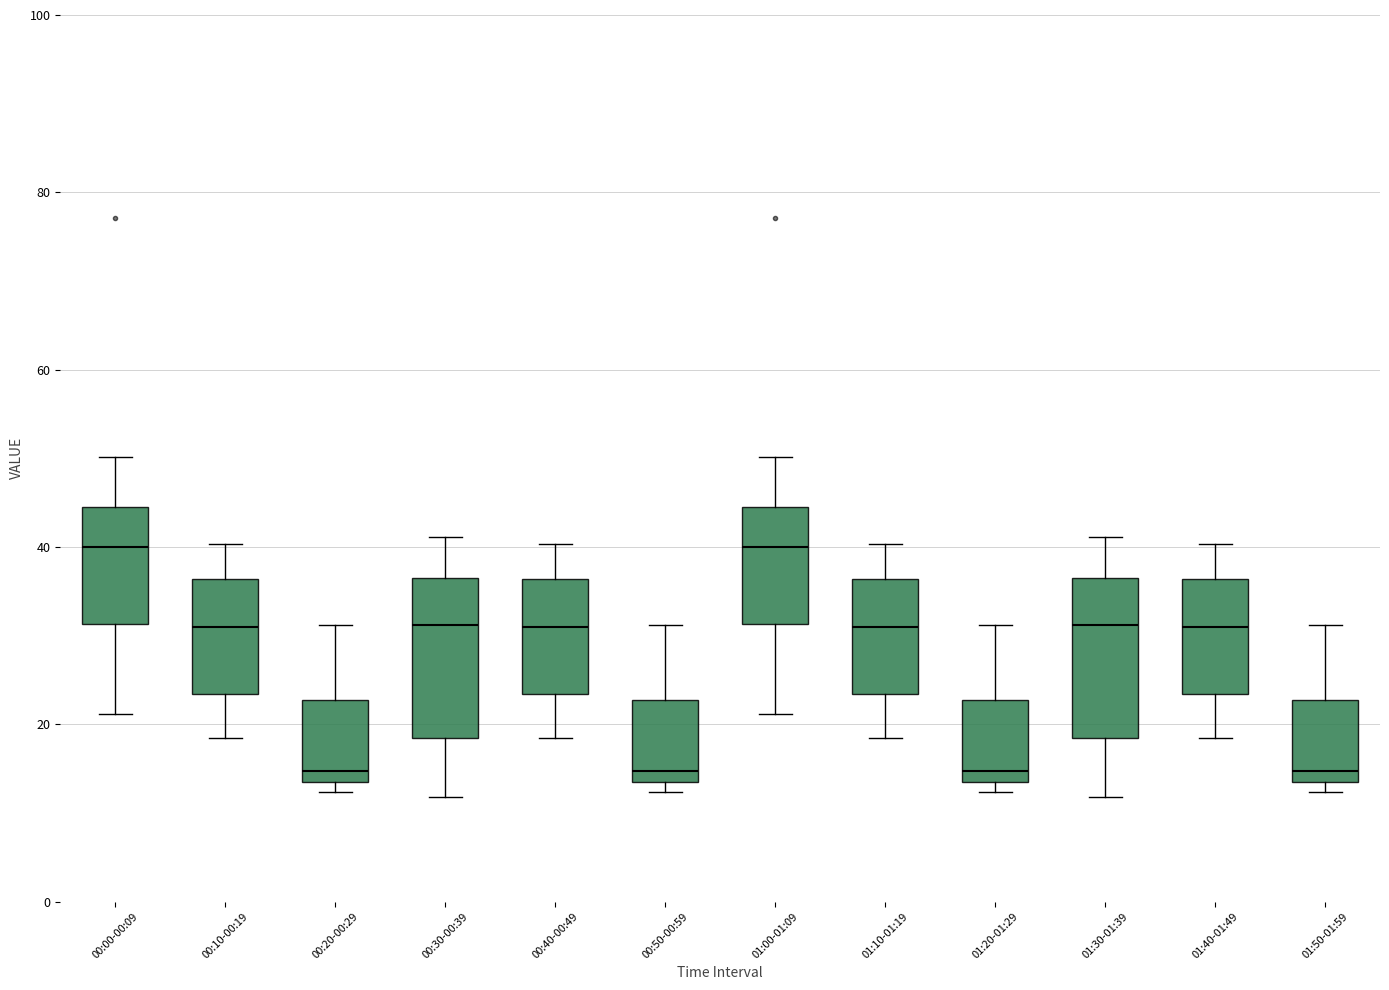

Where does the median line of the box for 00:10-00:19 sit on the y-axis? The values are not printed on the chart, so give them approximately, as read against the axis.

32